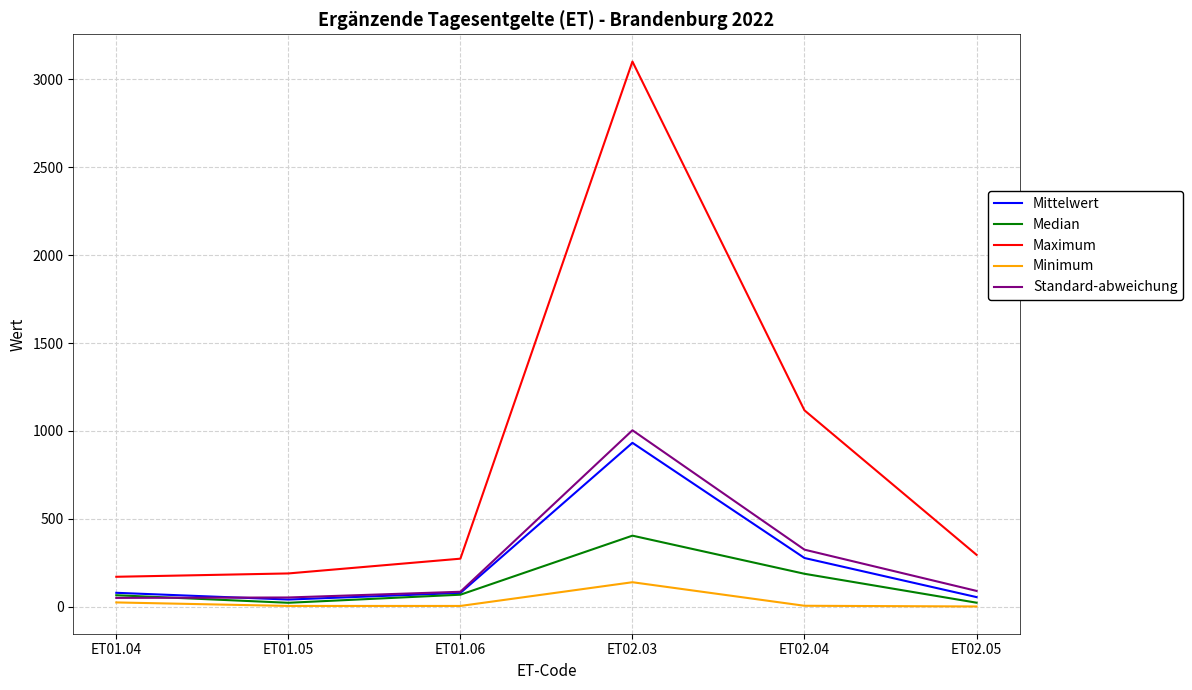

The value of Mittelwert at ET01.04 is 78.8. True or false?

True